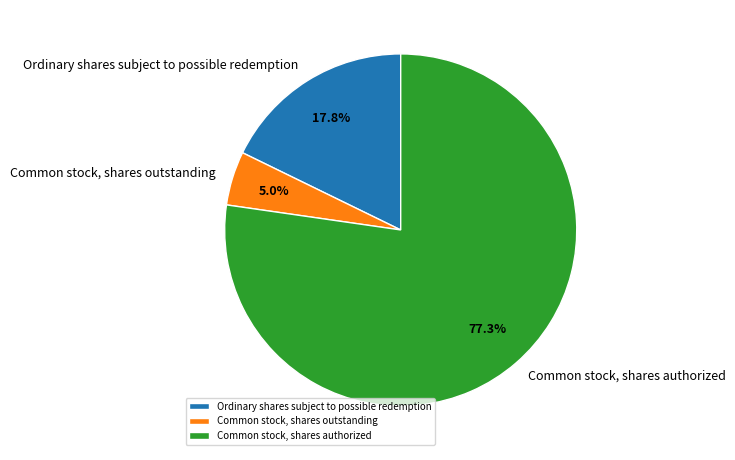

Between Common stock, shares authorized and Common stock, shares outstanding, which is larger?

Common stock, shares authorized